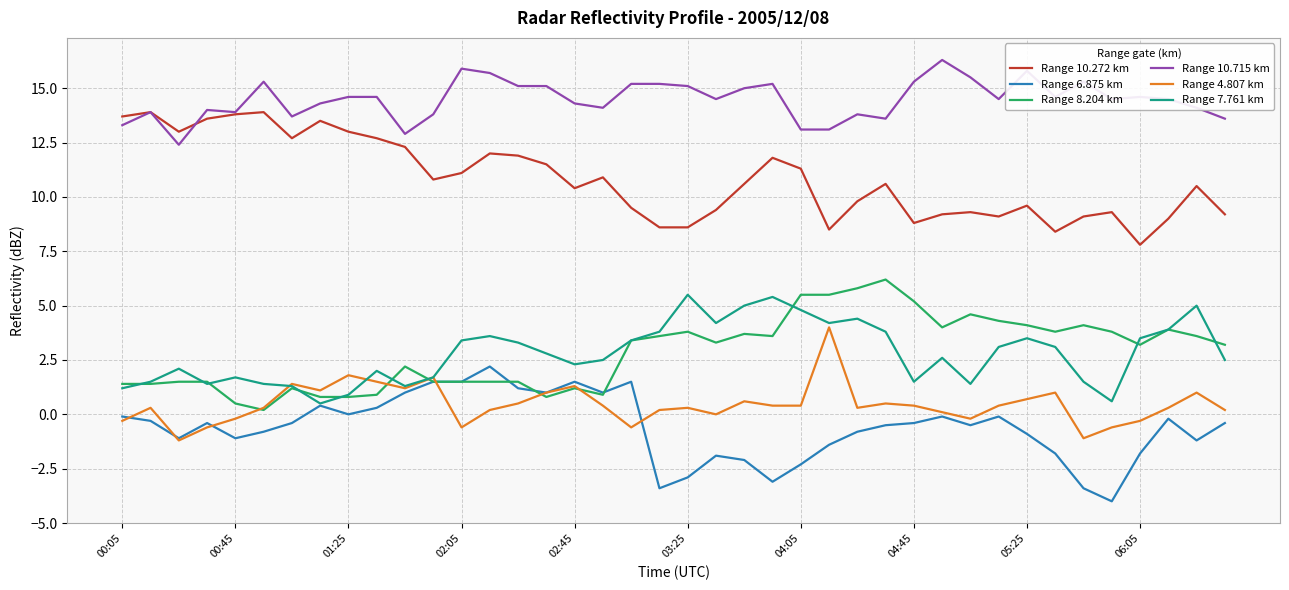

True or false: Range 6.875 km and Range 10.715 km intersect in this chart.

False